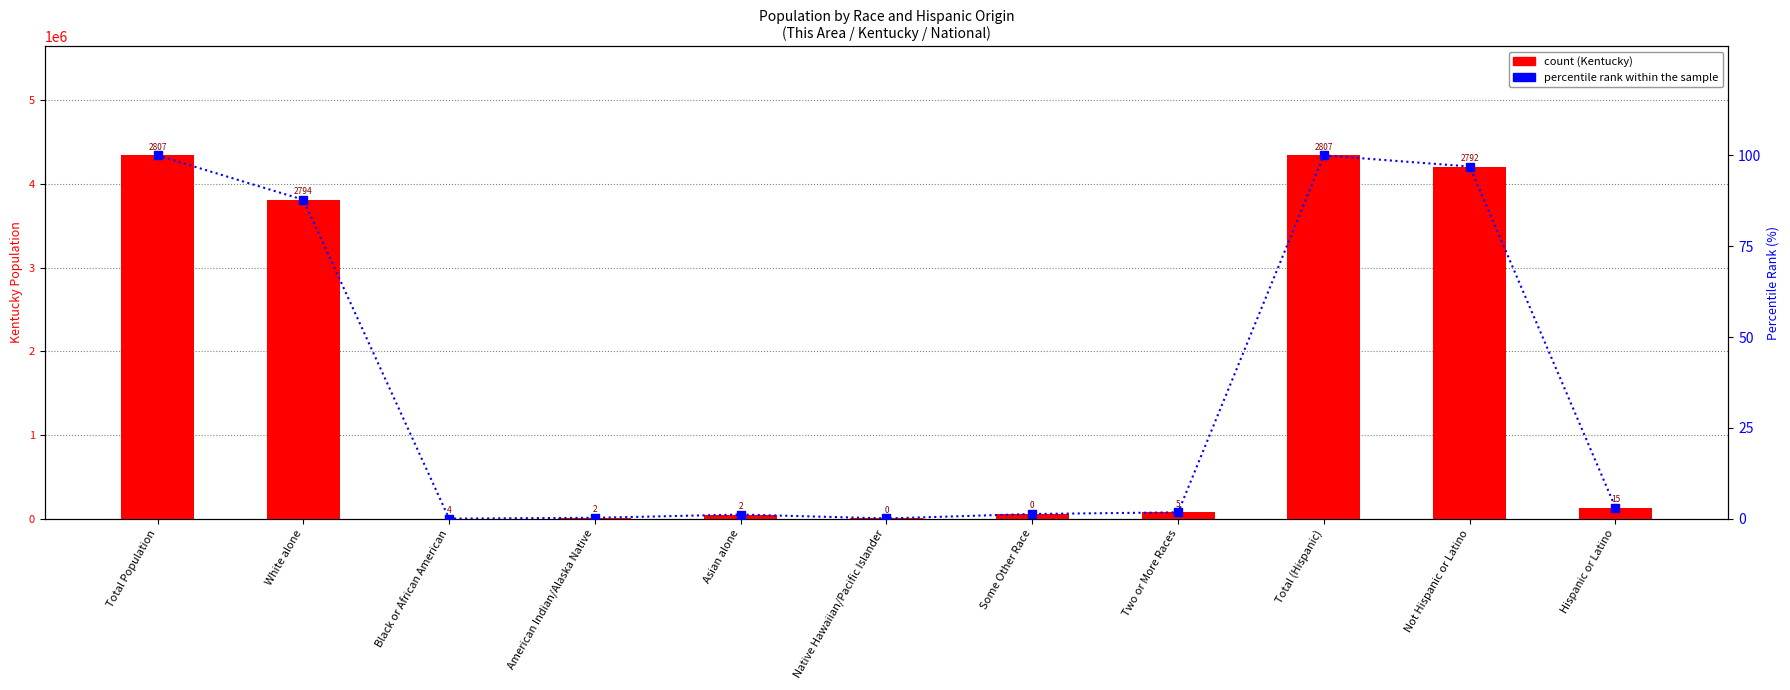

The value of Kentucky count at White alone is 2170820.5. True or false?

False